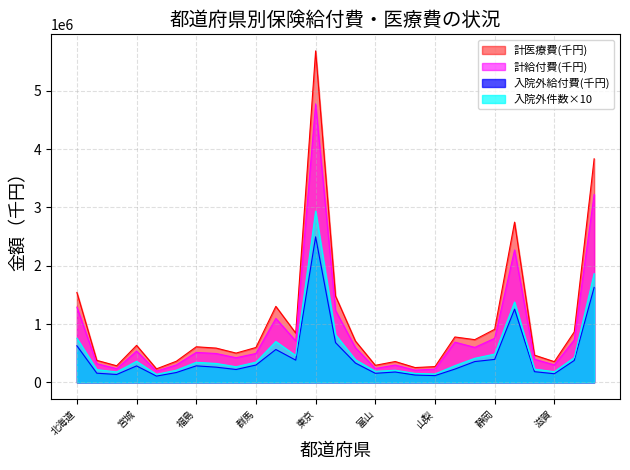

Which series has the largest total across all categories?

計医療費(千円)